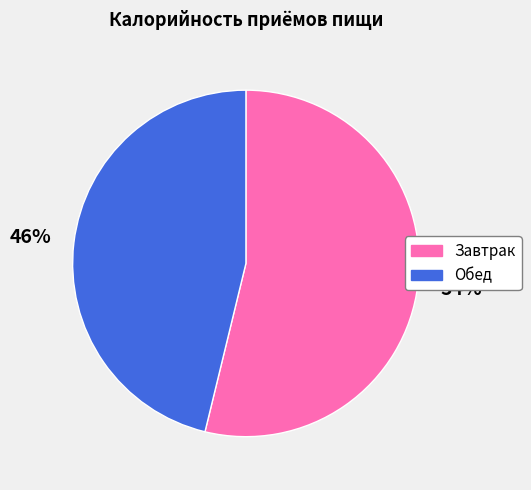

Is the sum of Завтрак and Обед greater than half?

Yes